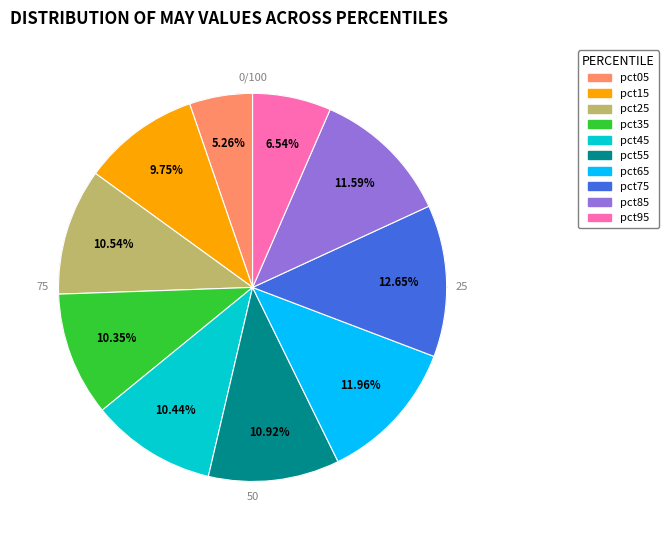

Rank the categories by value from highest to lowest.

pct75, pct65, pct85, pct55, pct25, pct45, pct35, pct15, pct95, pct05